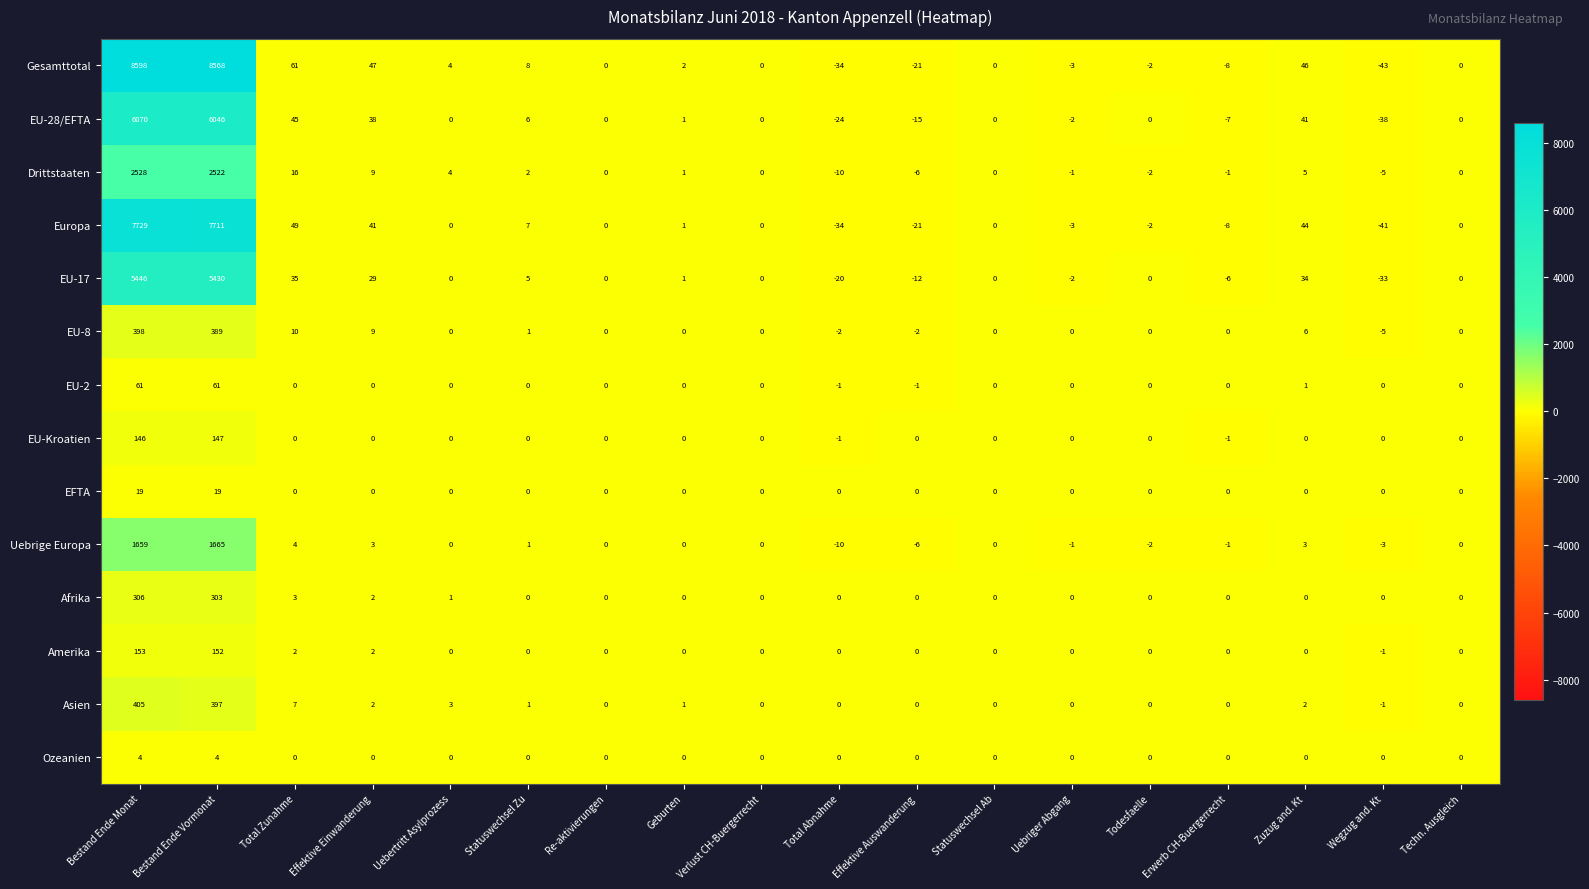

How many data points does each series have?

18